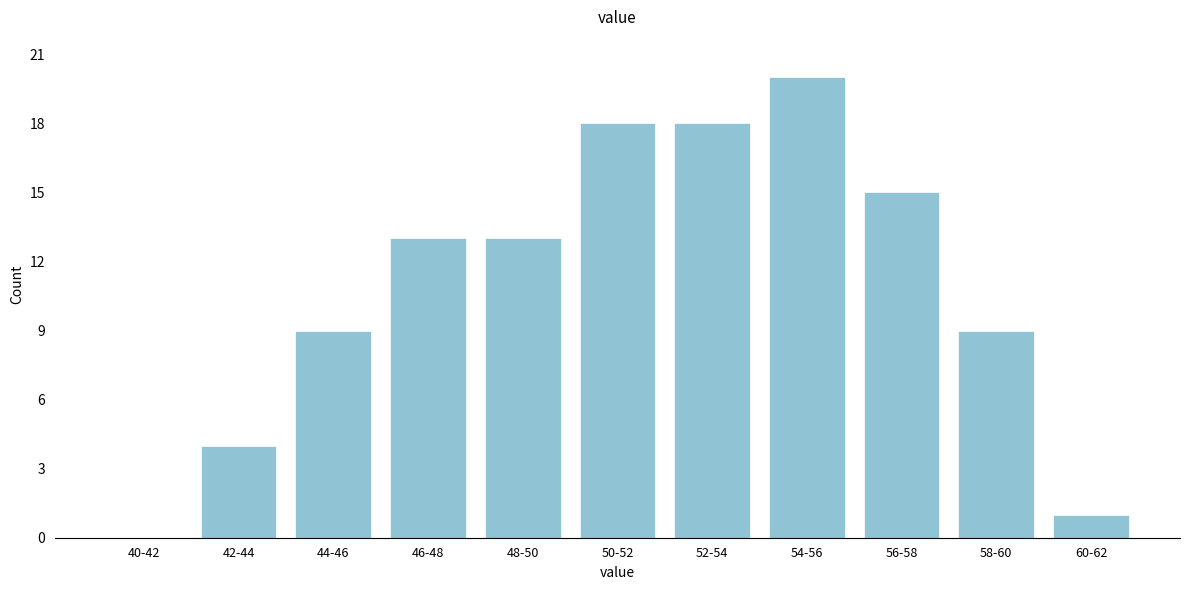

Reading left to right, extract all data points from this chart.

40-42=0	42-44=4	44-46=9	46-48=13	48-50=13	50-52=18	52-54=18	54-56=20	56-58=15	58-60=9	60-62=1